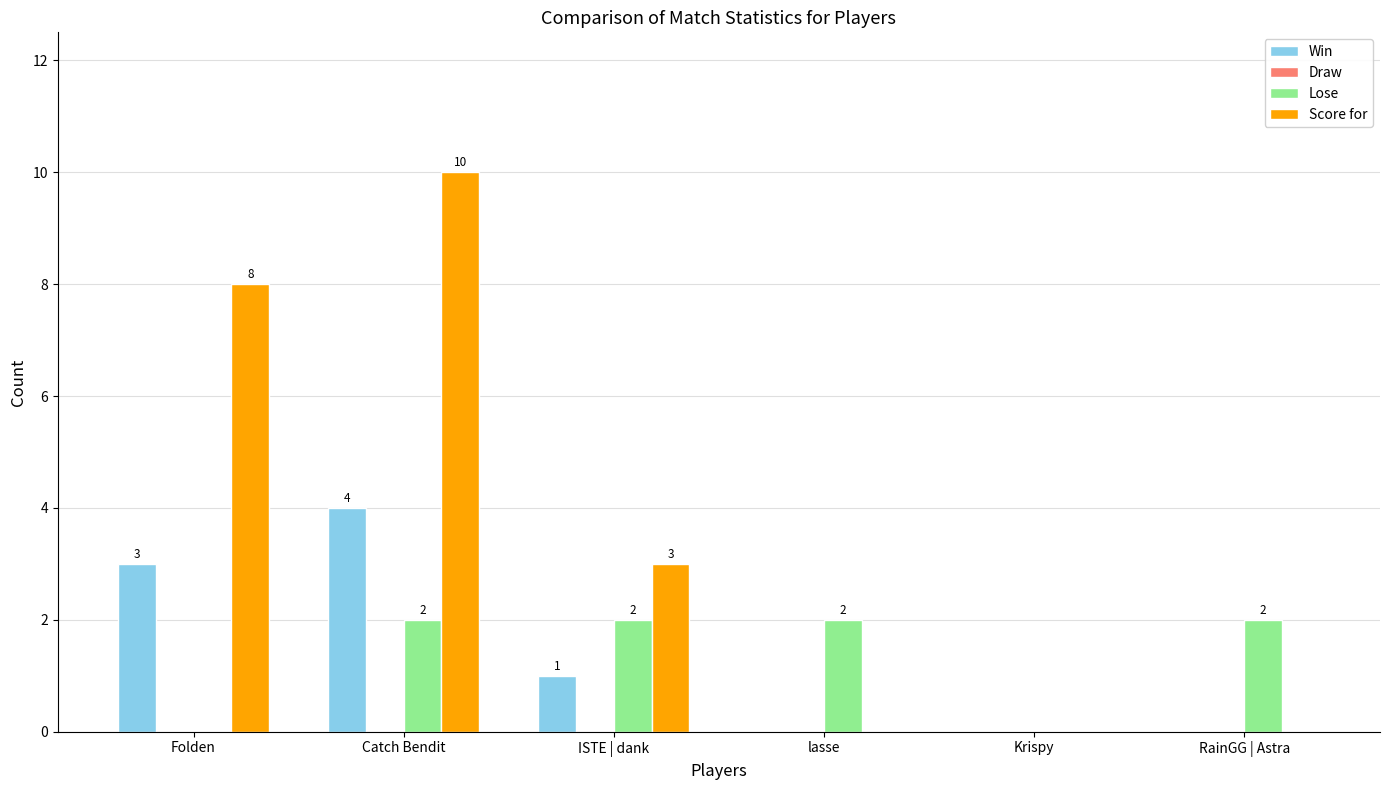

At which category does the chart reach its peak across all series?

Catch Bendit